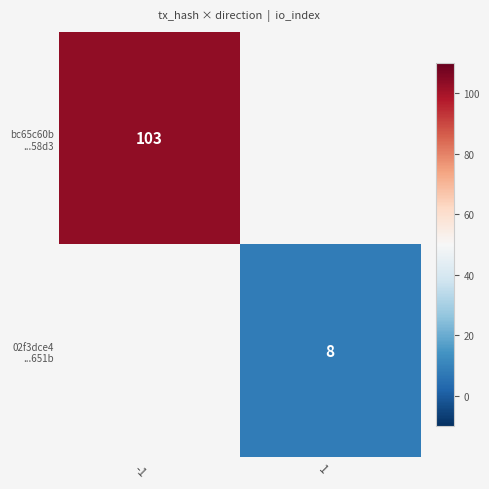

At how many categories does at least one series exceed 37?

1